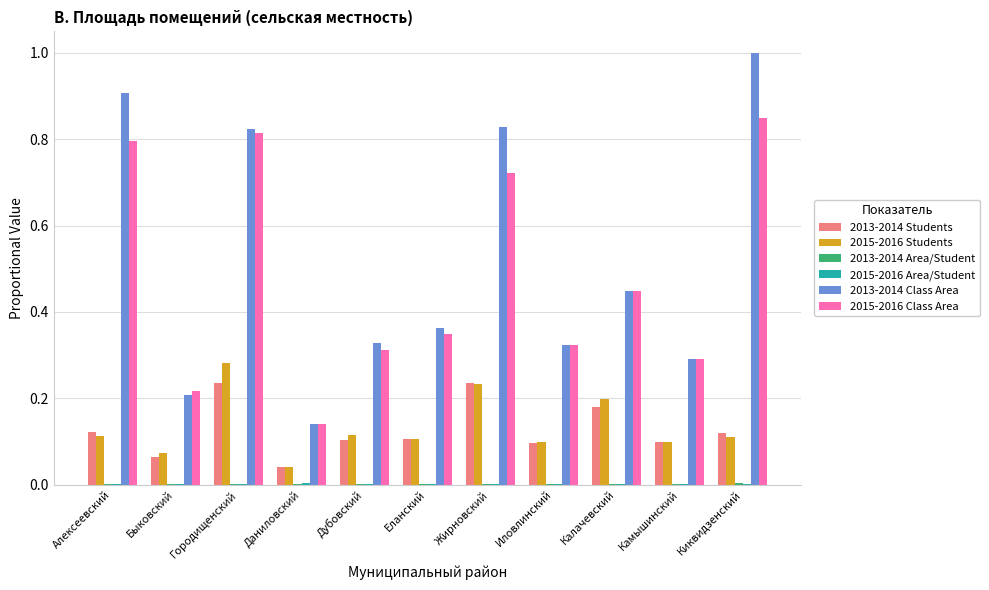

At which category is the sum across all series the highest?

Городищенский